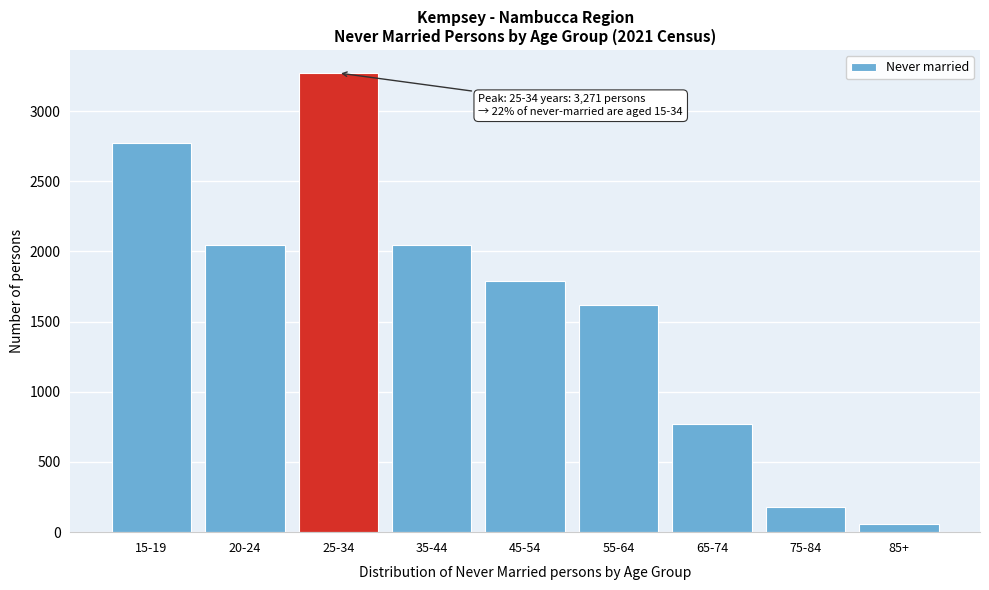

Reading left to right, list all the values displayed in this chart.

2769	2049	3271	2049	1792	1621	767	182	57